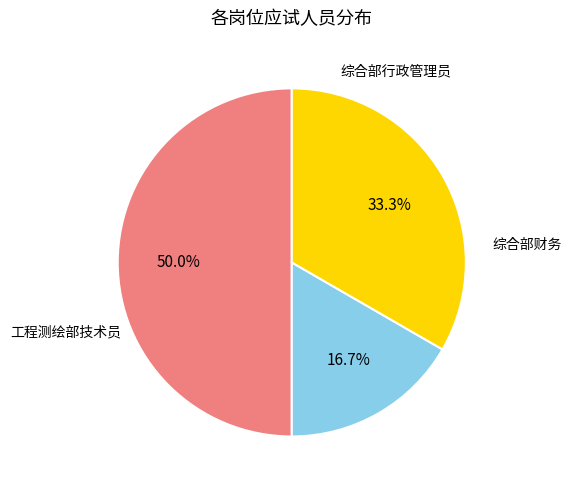

Count the number of slices in the pie.

3